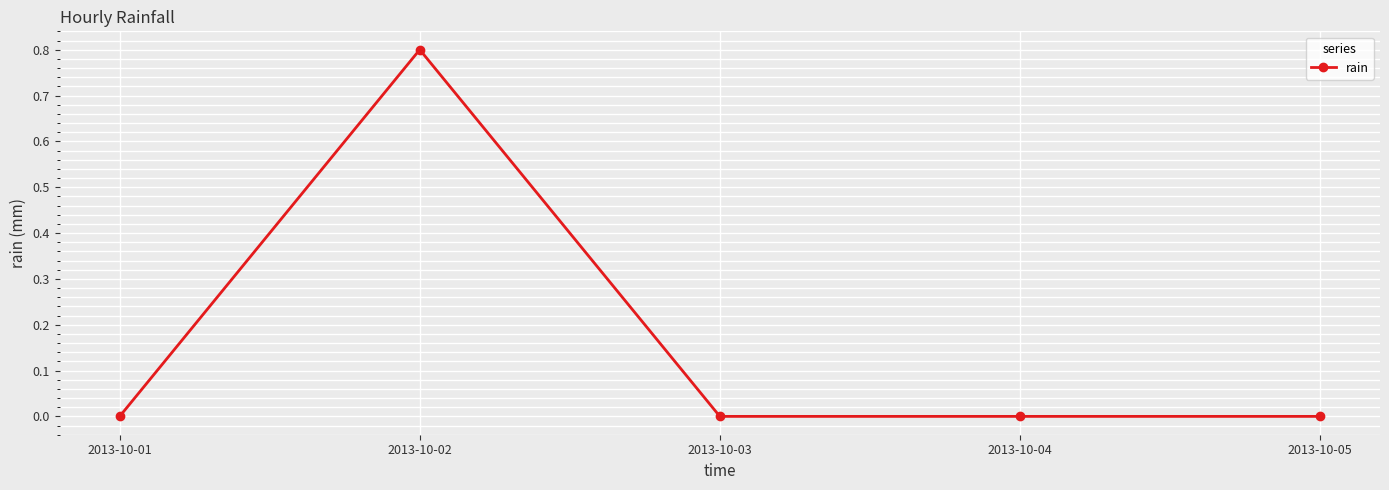

True or false: the data shows 0.3 at 2013-10-03.

False